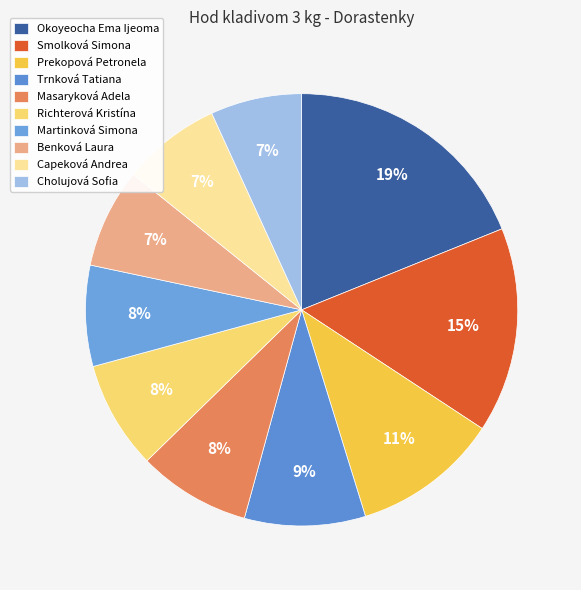

What percentage is the Cholujová Sofia slice, to the nearest percent?

7%